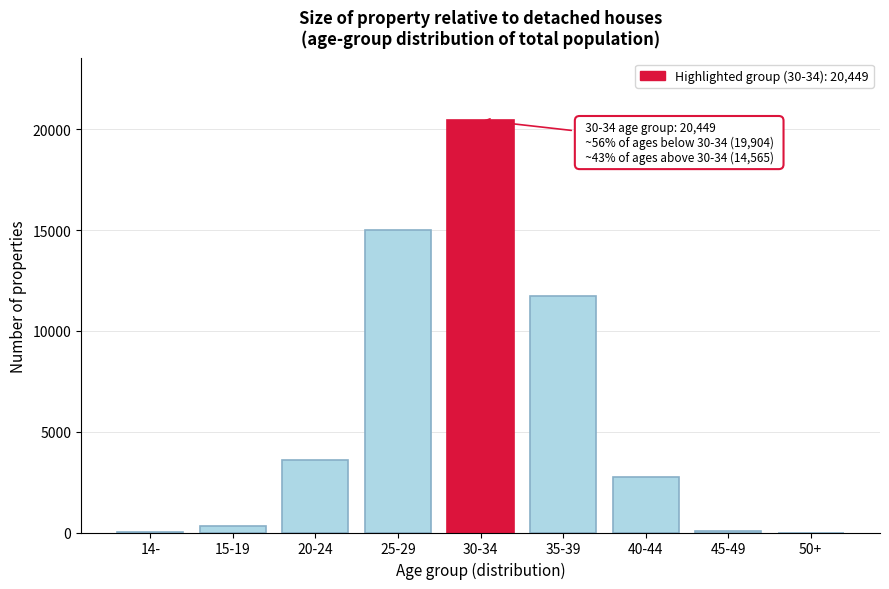

What is the maximum value shown in the chart?

20449